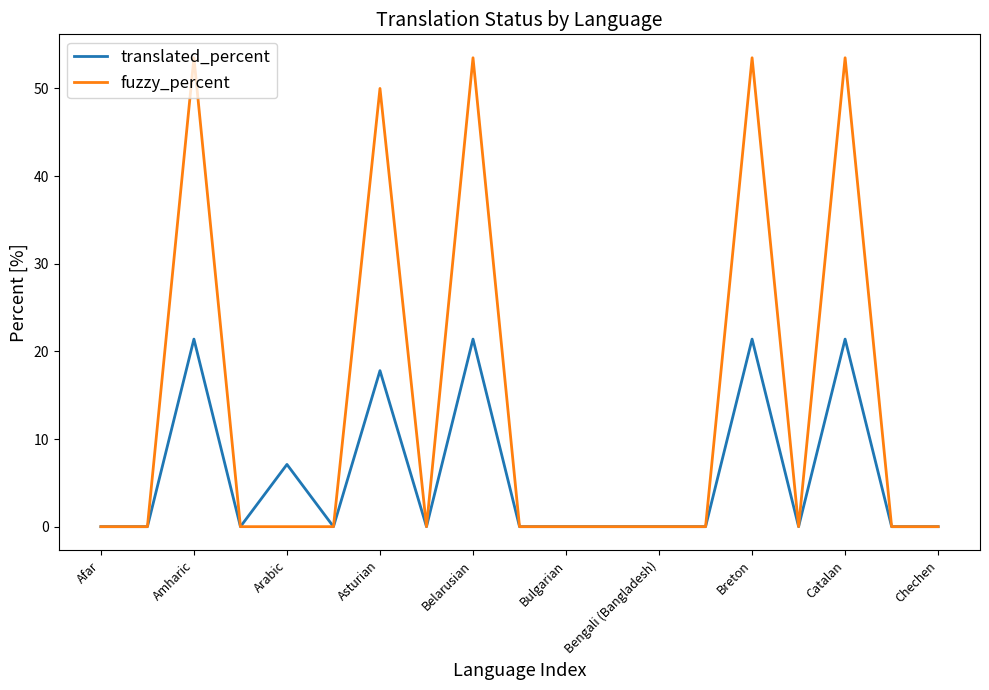

Reading left to right, extract all data points from this chart.

translated_percent: 0.0	0.0	21.4	0.0	7.1	0.0	17.8	0.0	21.4	0.0	0.0	0.0	0.0	0.0	21.4	0.0	21.4	0.0	0.0
fuzzy_percent: 0.0	0.0	53.5	0.0	0.0	0.0	50.0	0.0	53.5	0.0	0.0	0.0	0.0	0.0	53.5	0.0	53.5	0.0	0.0